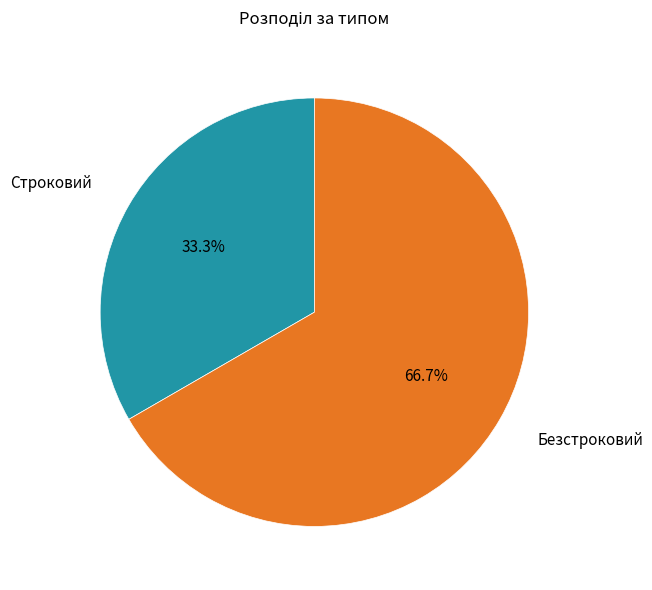

Is there any slice that represents more than half of the pie?

Yes